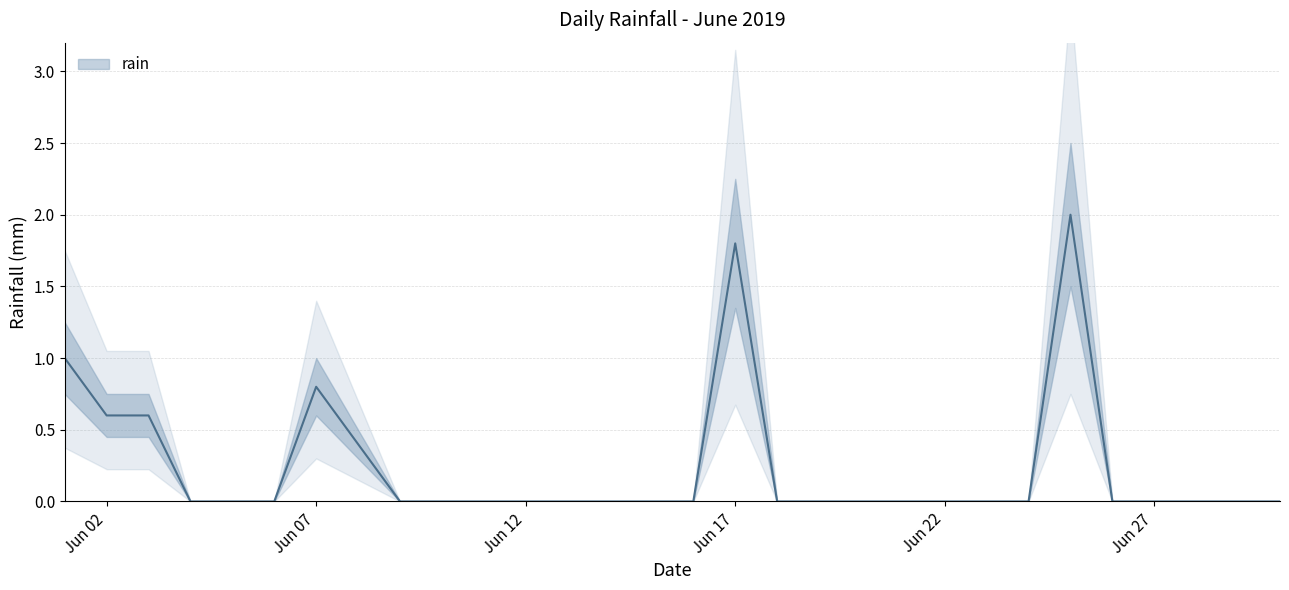

Is this an area chart (filled region under the line)?

No